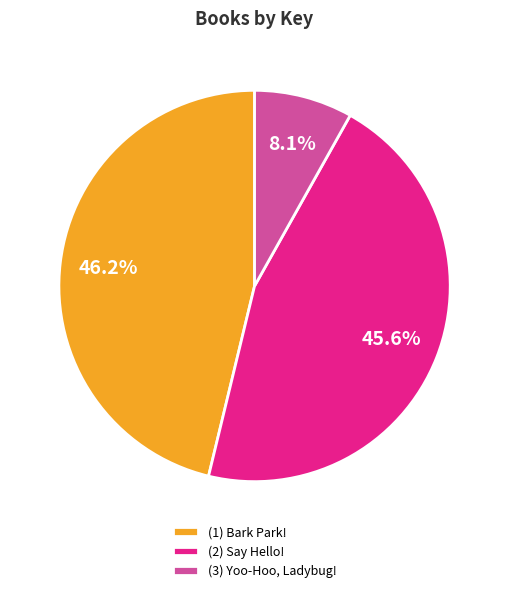

What is the ratio of the value at (1) Bark Park! to the value at (2) Say Hello!?

1.0